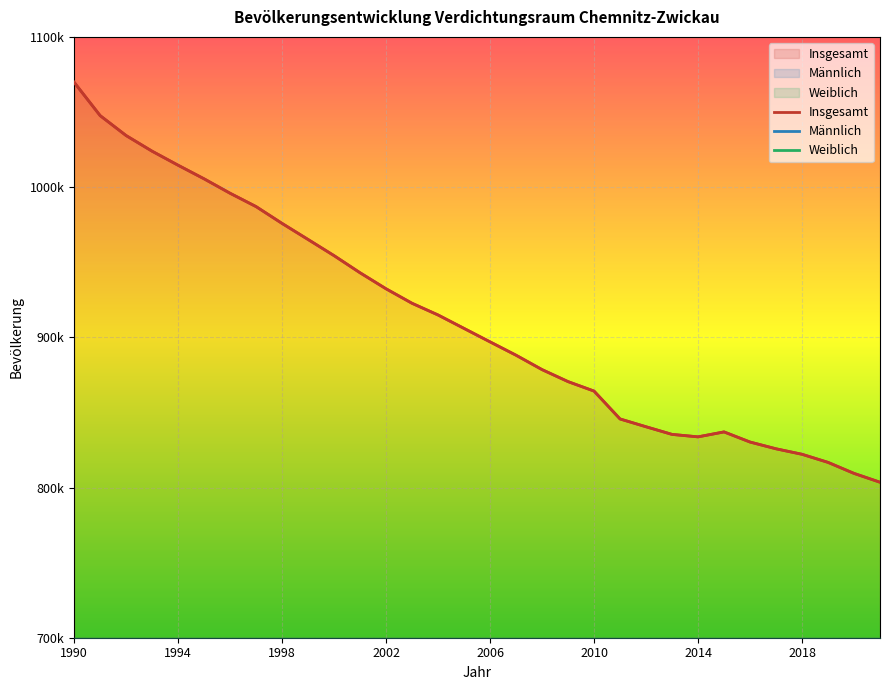

What is the sum of all Männlich values?

14024778